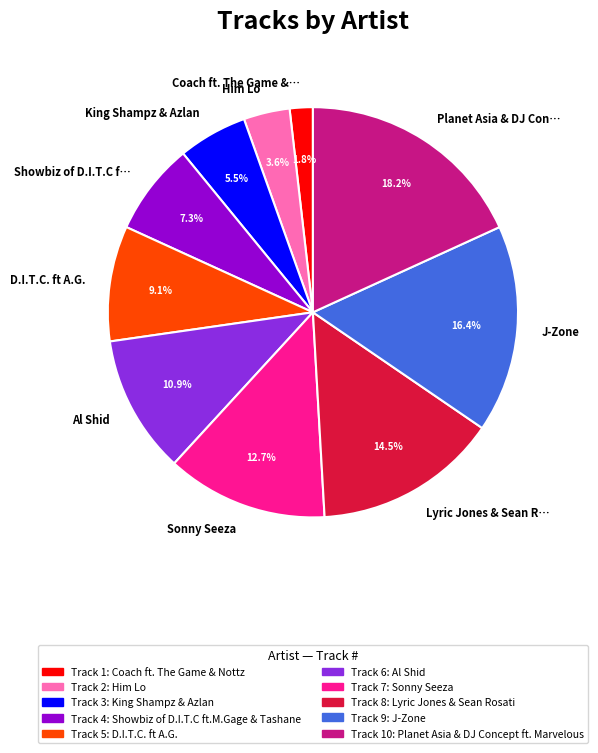

Which slice is the smallest?

Coach ft. The Game &…